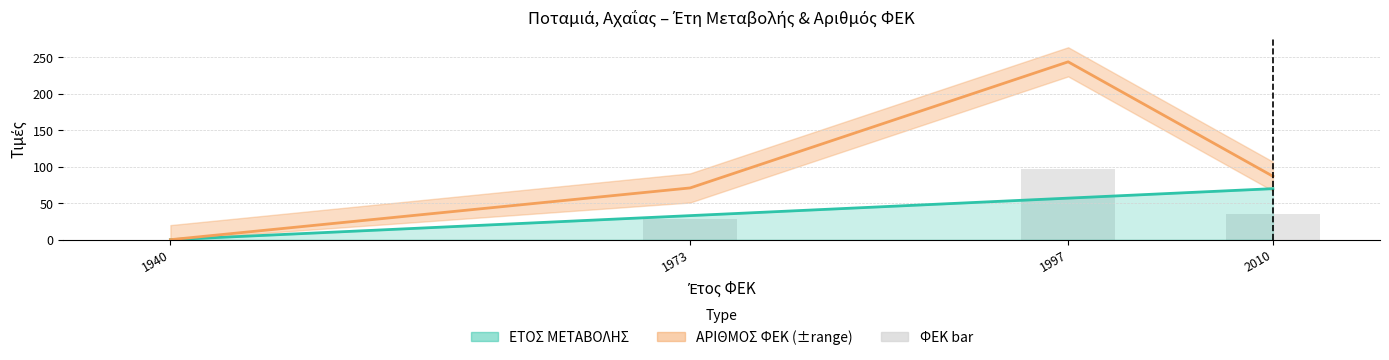

The value at 1940 is 59.6. True or false?

False